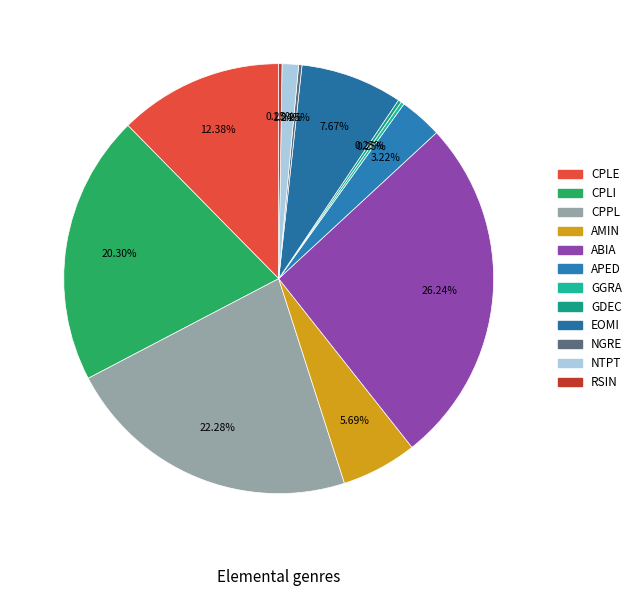

Is it true that CPLE is 12% of the pie?

True